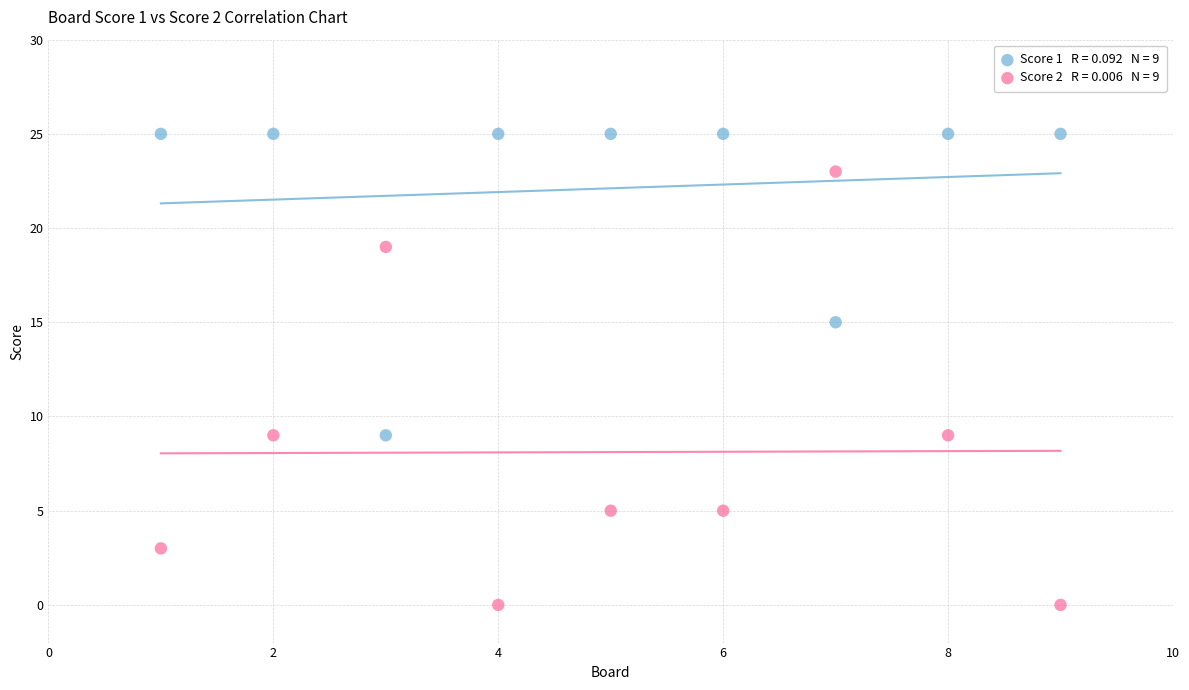

Across all data points, what is the range of Y values (max minus min)?

25